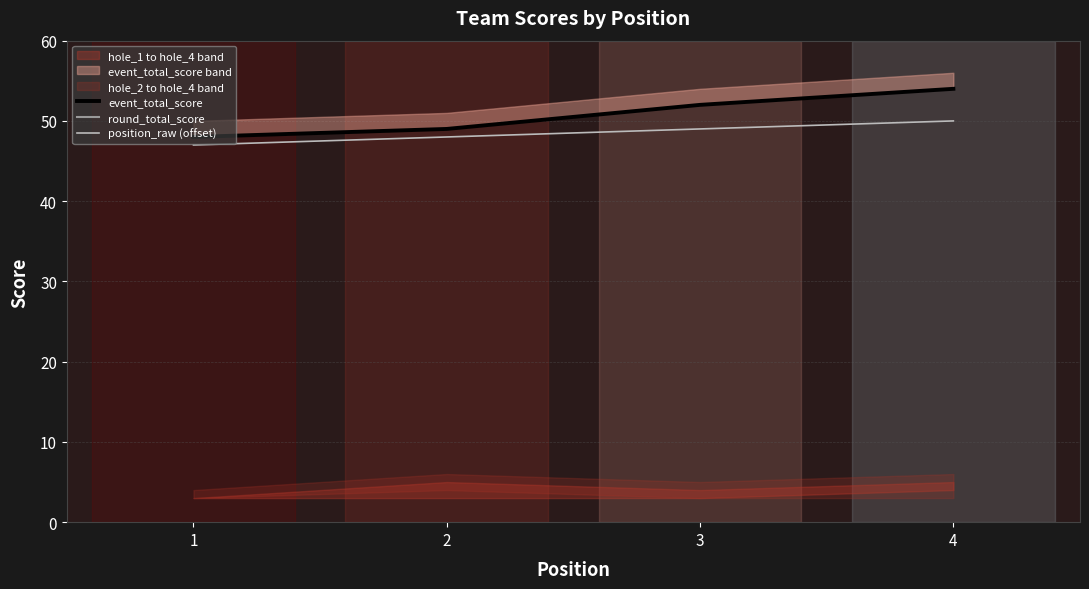

What is the total value across all series at 3?

153